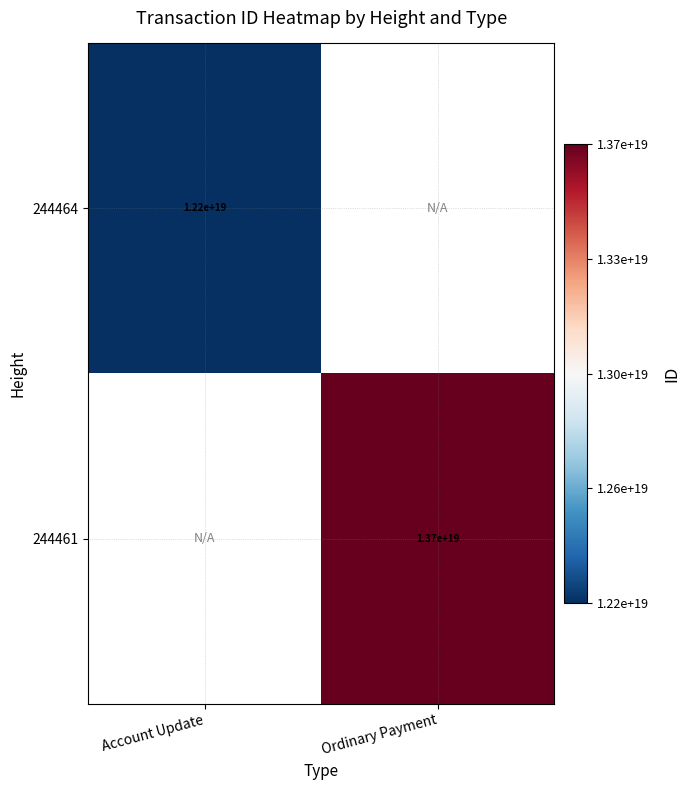

True or false: 244464 has a value of 5558659445608988672 at Account Update.

False